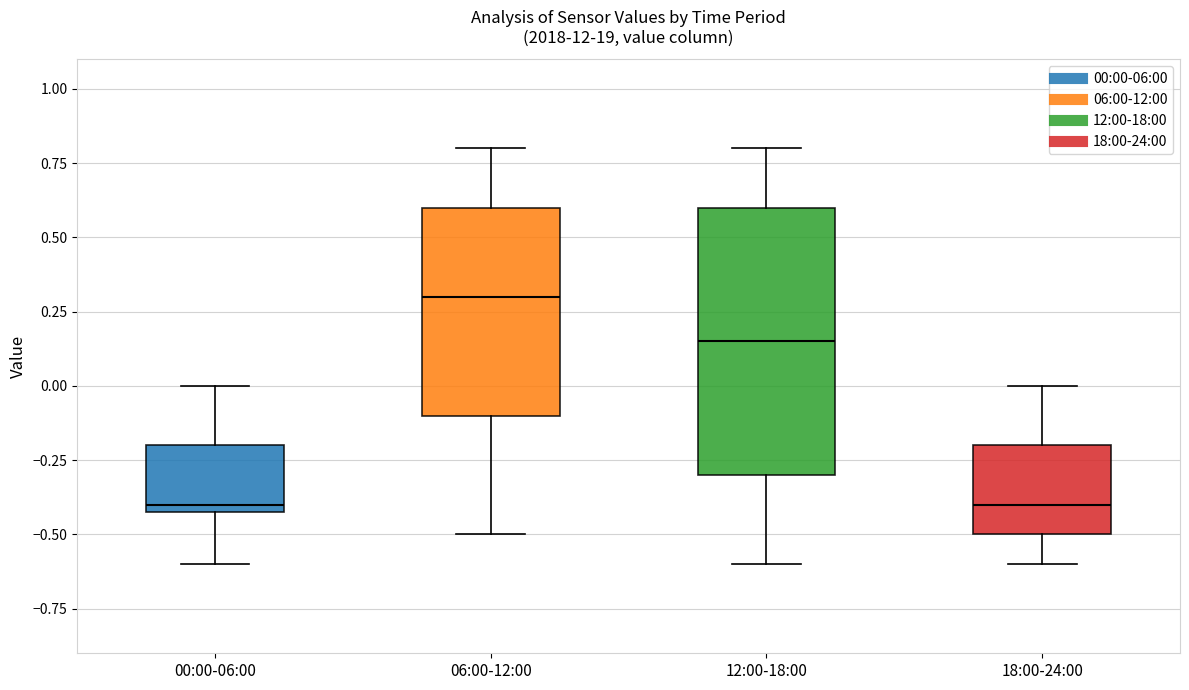

Reading left to right, transcribe this box plot: for each box, give where its median line is, the range the box spans, and where its two whiskers end, as read against the y-axis. The values are not printed on the chart, so give them approximately, as read against the axis.

00:00-06:00: median -0.40 (just above the box's lower edge), box -0.40 to -0.20, whiskers -0.60 to 0.00
06:00-12:00: median 0.30, box -0.10 to 0.60, whiskers -0.50 to 0.80
12:00-18:00: median 0.15, box -0.30 to 0.60, whiskers -0.60 to 0.80
18:00-24:00: median -0.40, box -0.50 to -0.20, whiskers -0.60 to 0.00